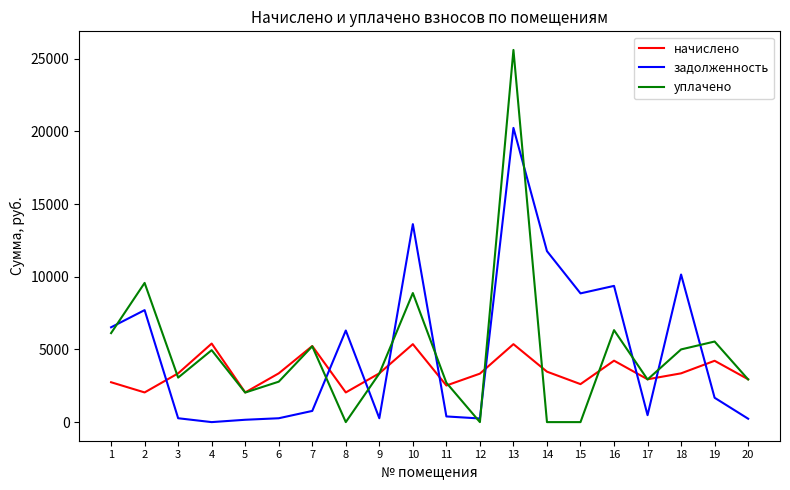

Is this an area chart (filled region under the line)?

No